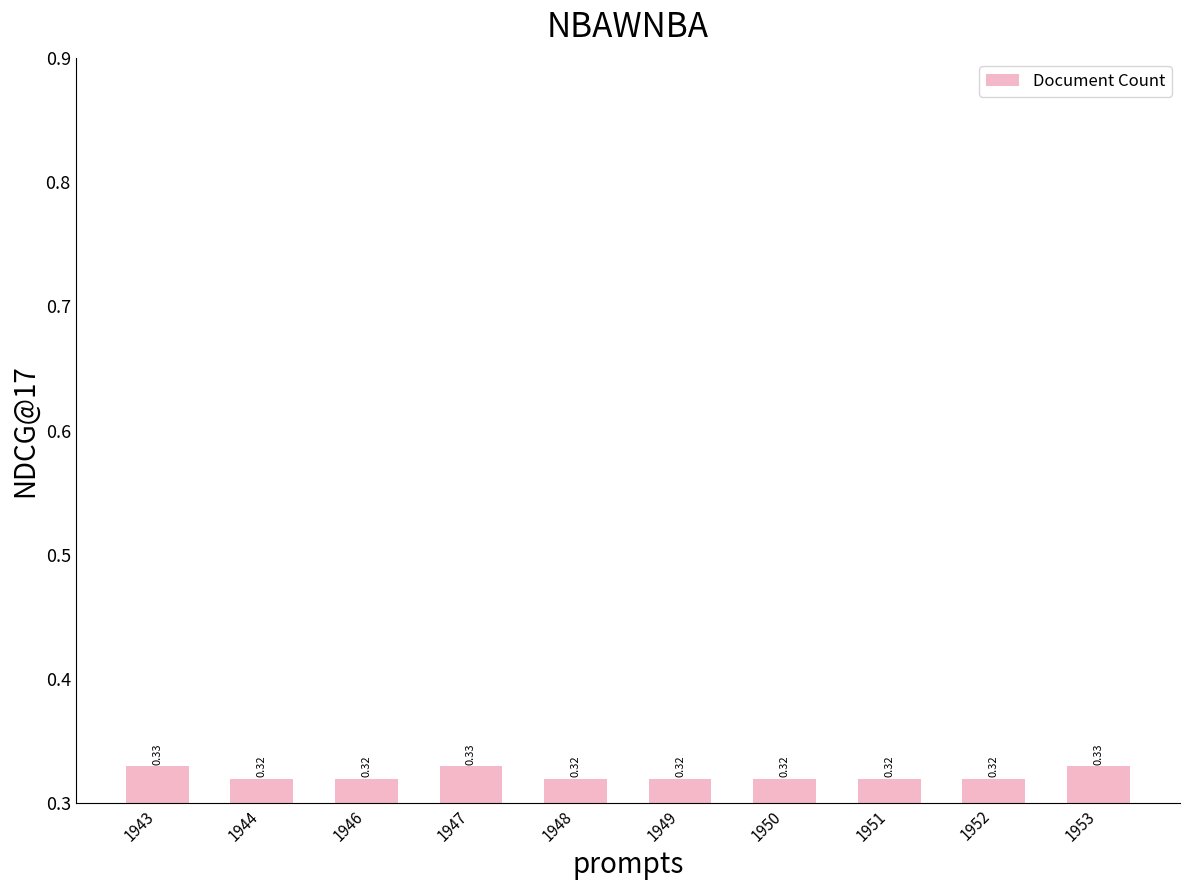

What is the sum of all values?

3.2